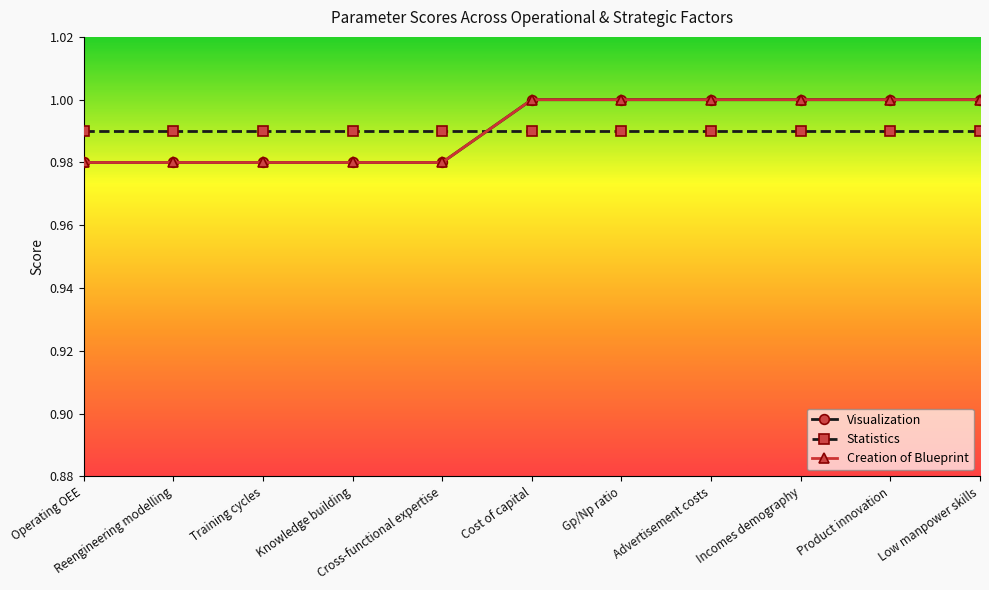

Is this an area chart (filled region under the line)?

No